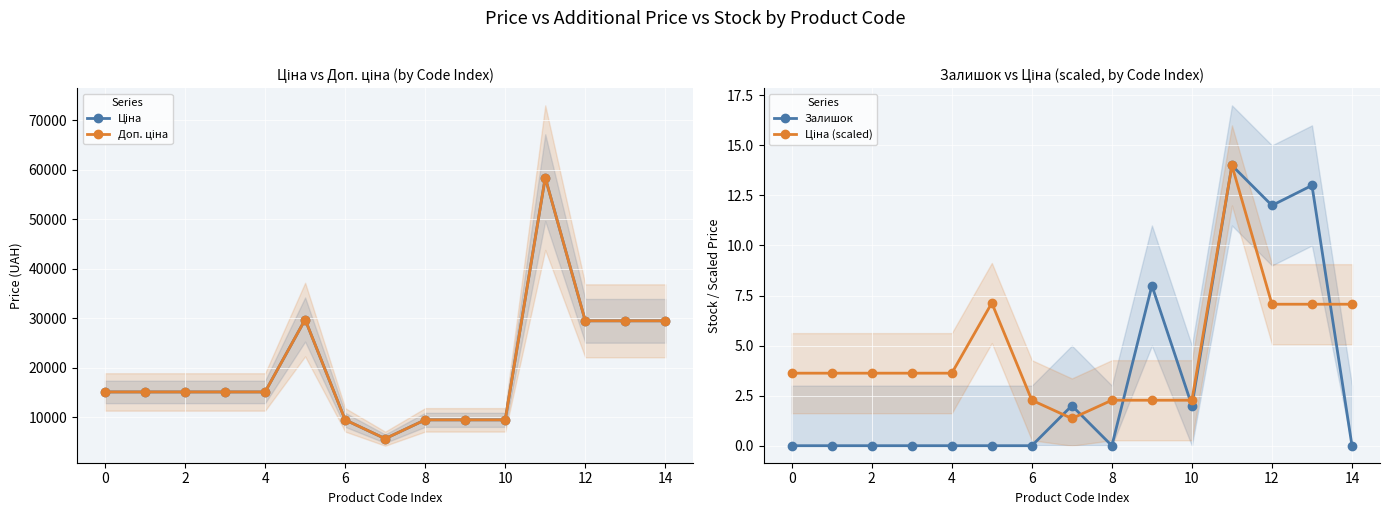

Is it true that Залишок equals -6.9 at 8?

False